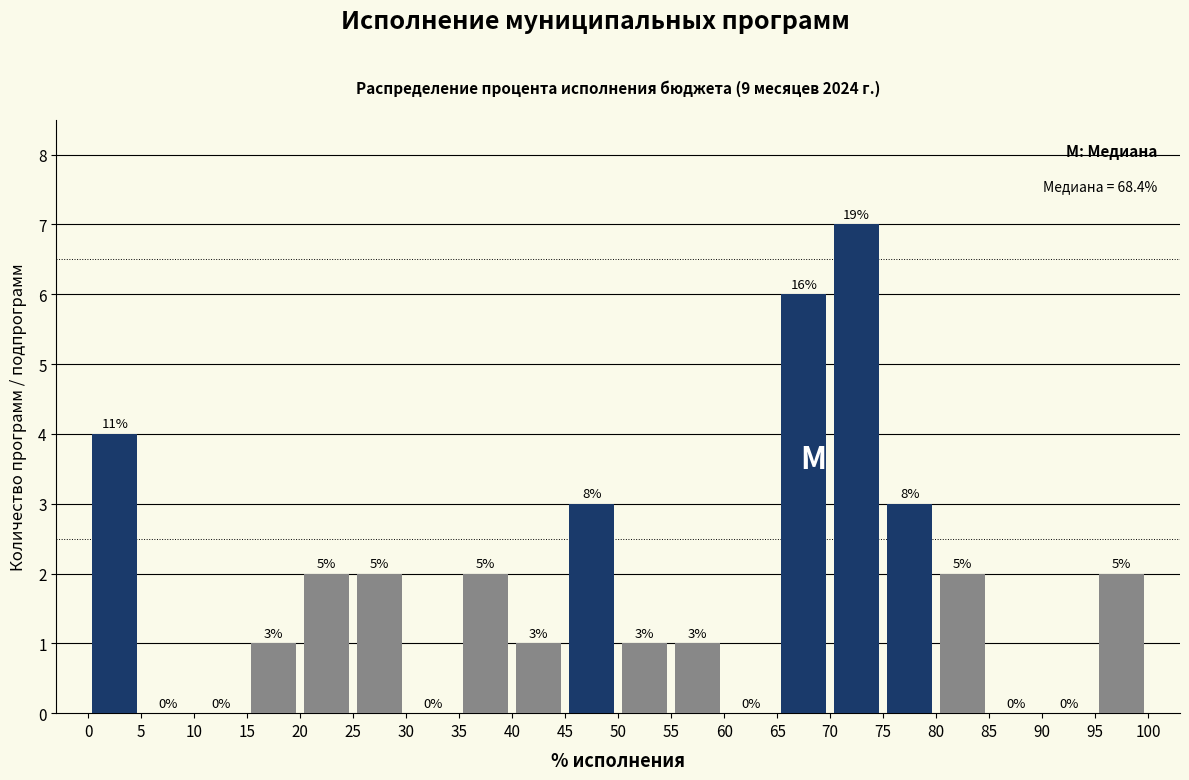

Which range on the x-axis has the tallest bar?

70 to 75